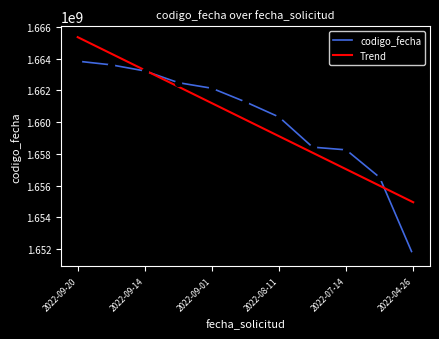

What is the change in value from 2022-09-20 to 2022-07-20?

-5419605